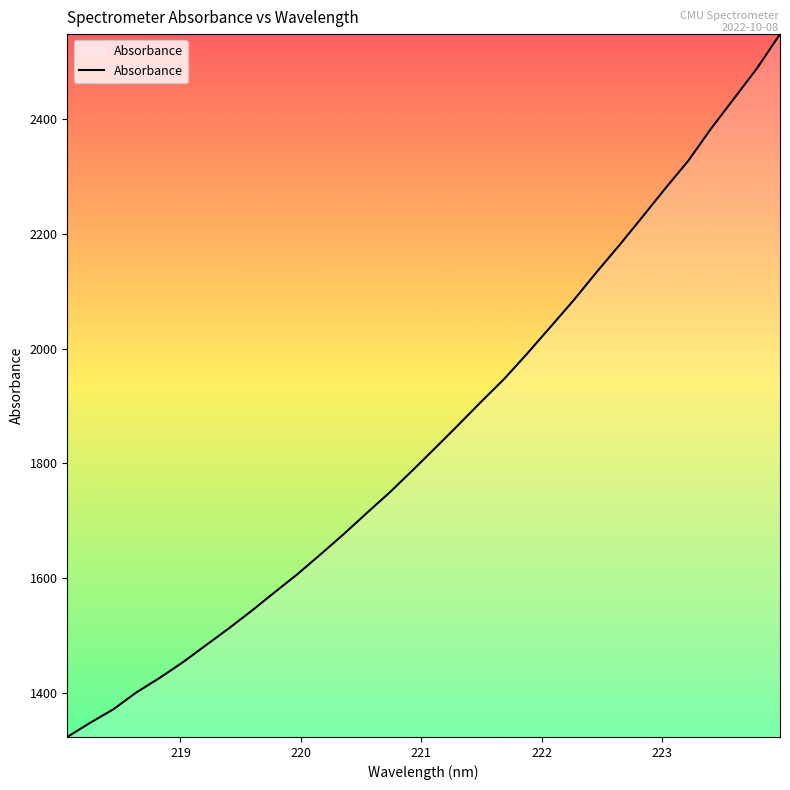

What is the average value?

1852.4